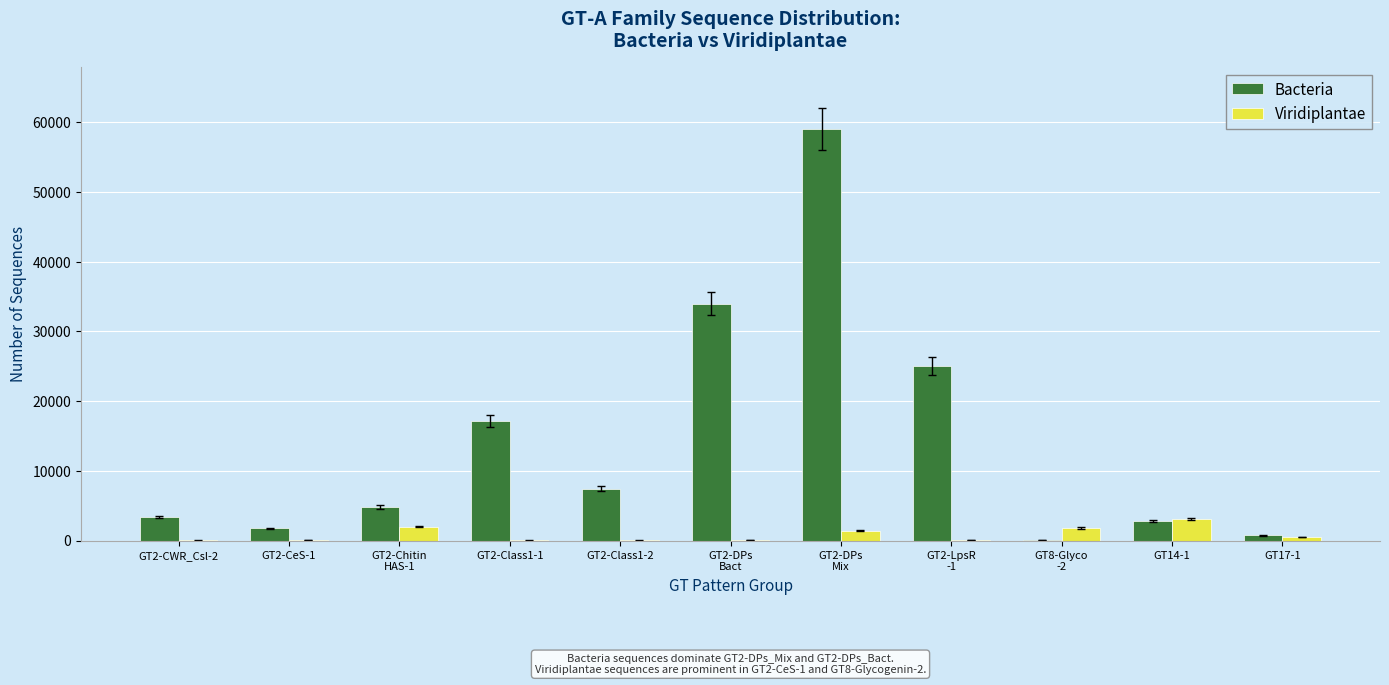

Is it true that Bacteria equals 7455 at GT2-Class1-2?

True